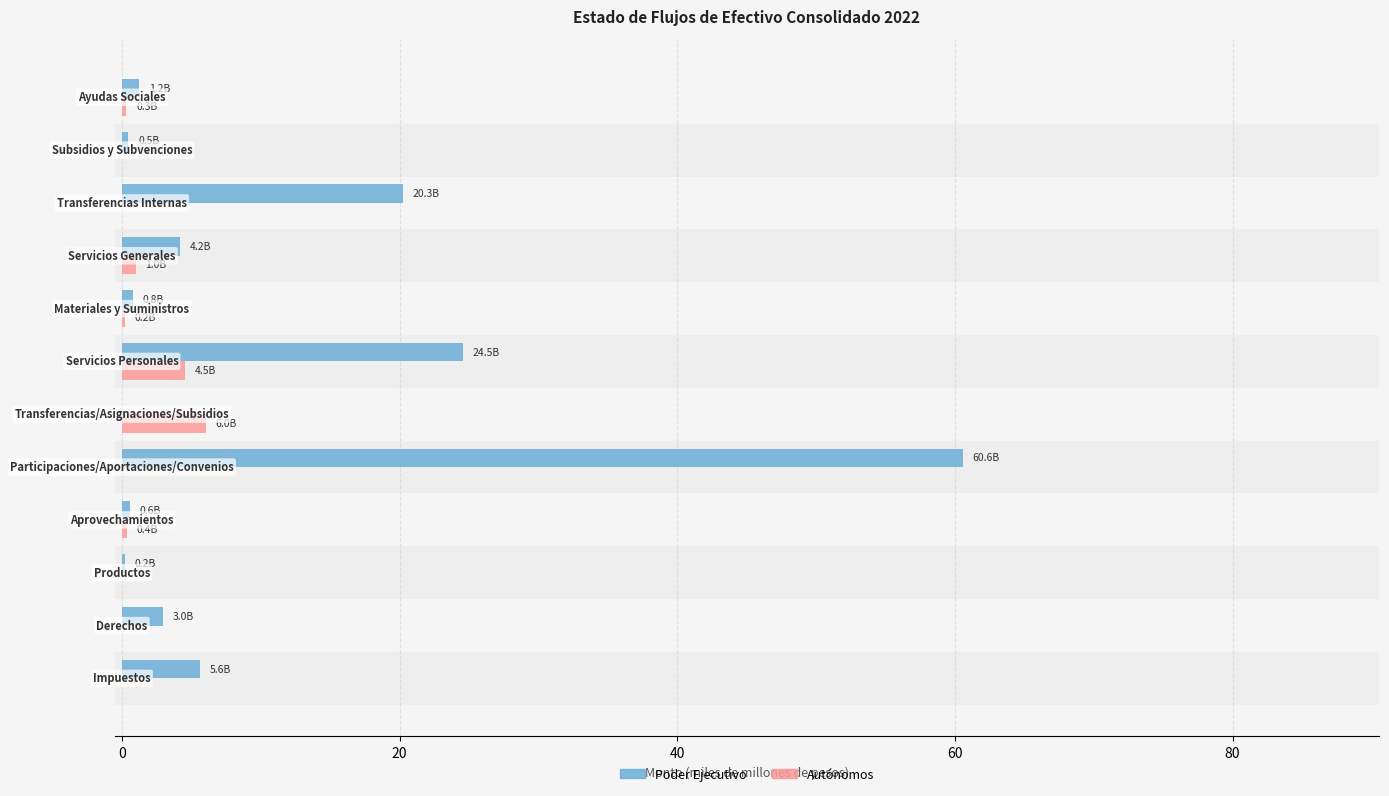

What is the sum of all Autónomos values?

12.5